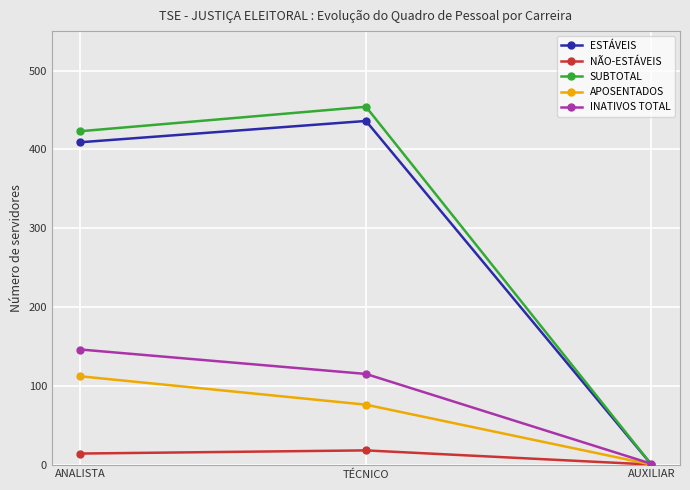

Does the chart have visible grid lines?

Yes